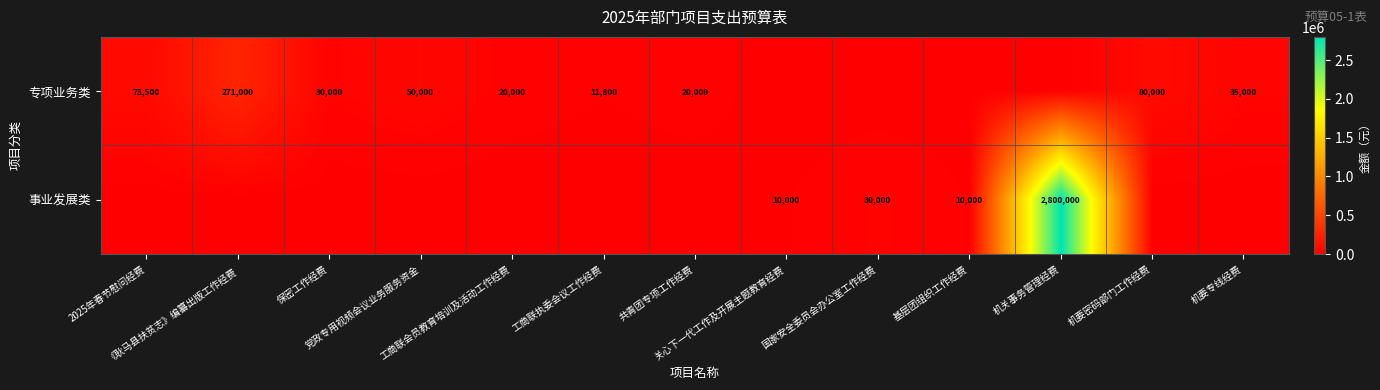

Where is 专项业务类 nearest to the value 135500?

机要密码部门工作经费